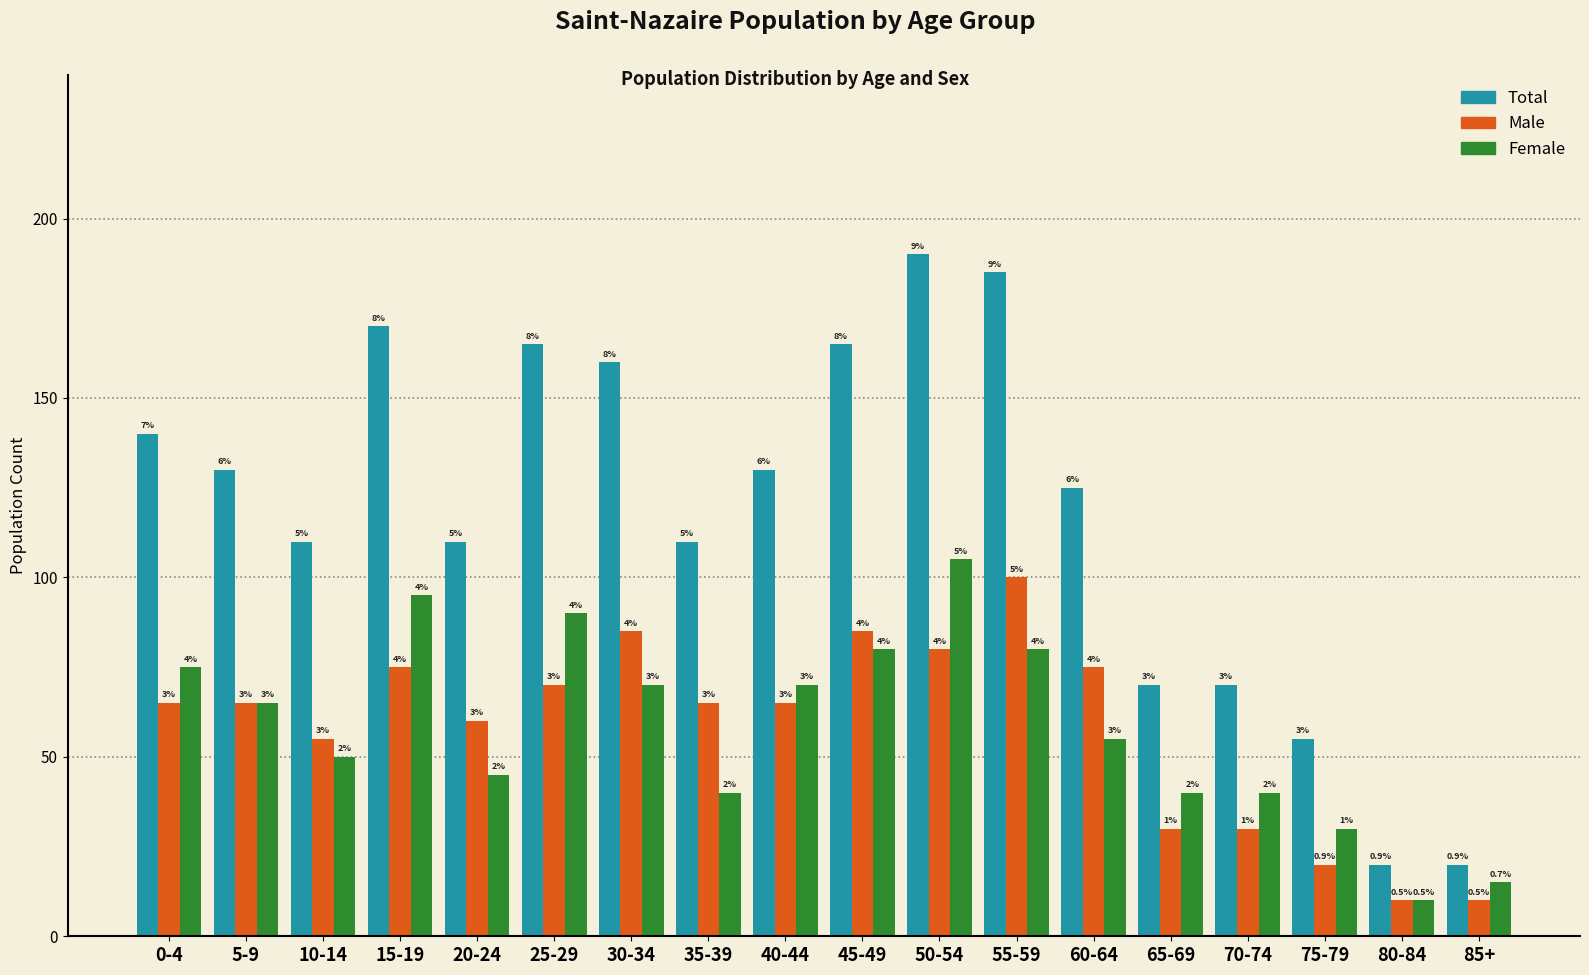

How many bars are there in total?

54